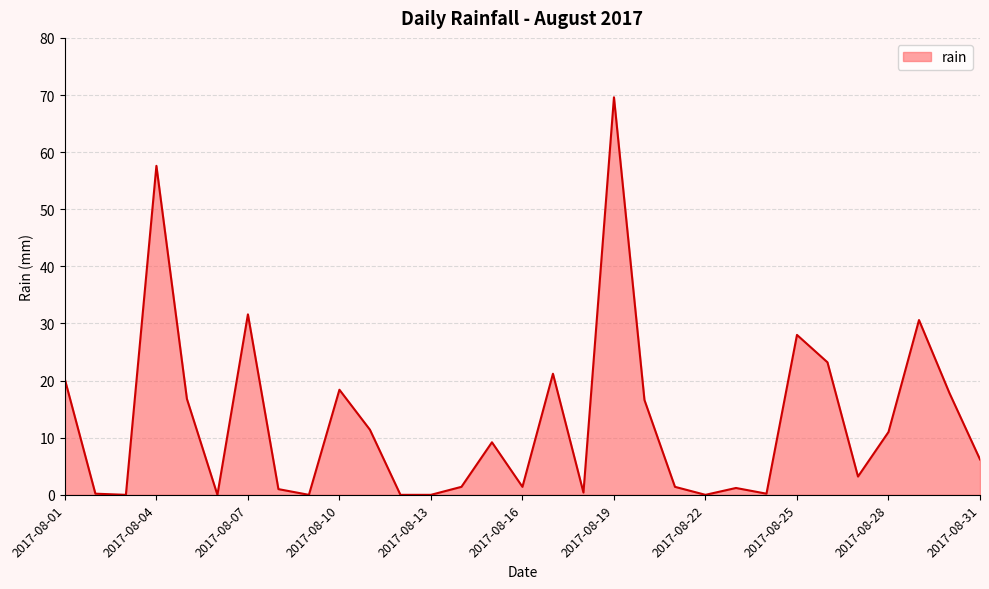

What is the maximum value shown in the chart?

69.6